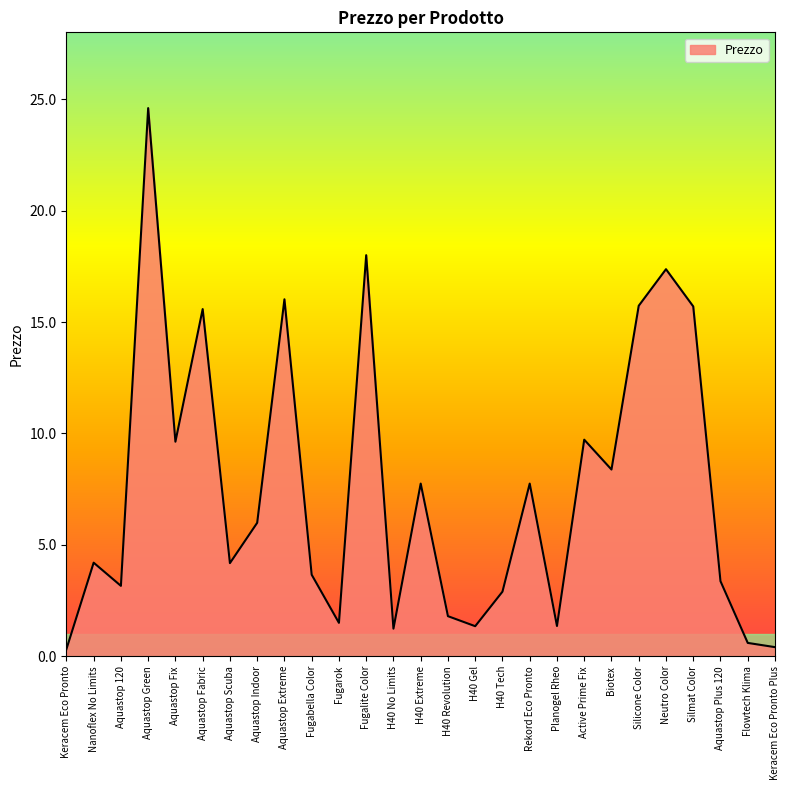

Where is the first local minimum?

Aquastop 120